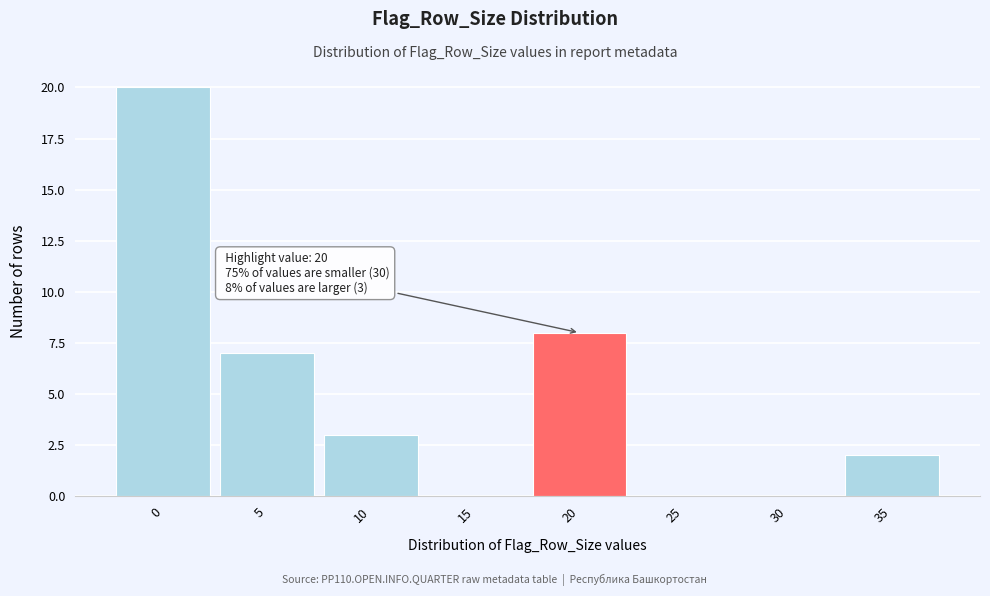

Reading left to right, what are all the values shown in this chart?

0=20	5=7	10=3	15=0	20=8	25=0	30=0	35=2